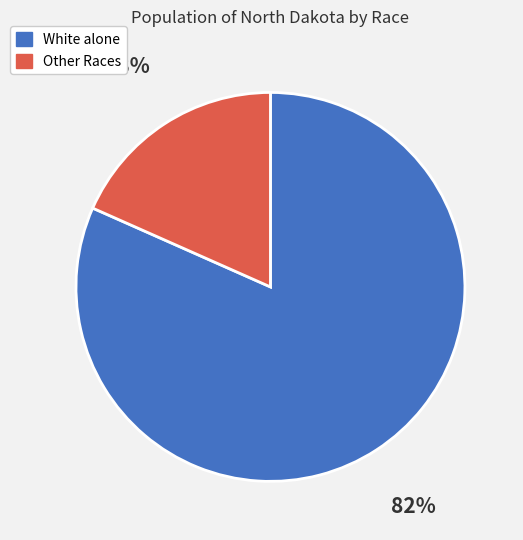

Combined, do Other Races and White alone account for over 50%?

Yes